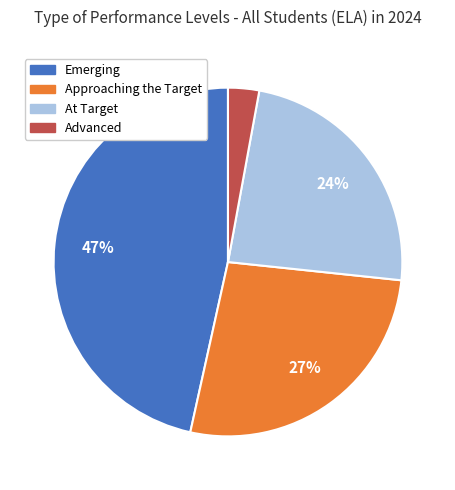

Count the number of slices in the pie.

4